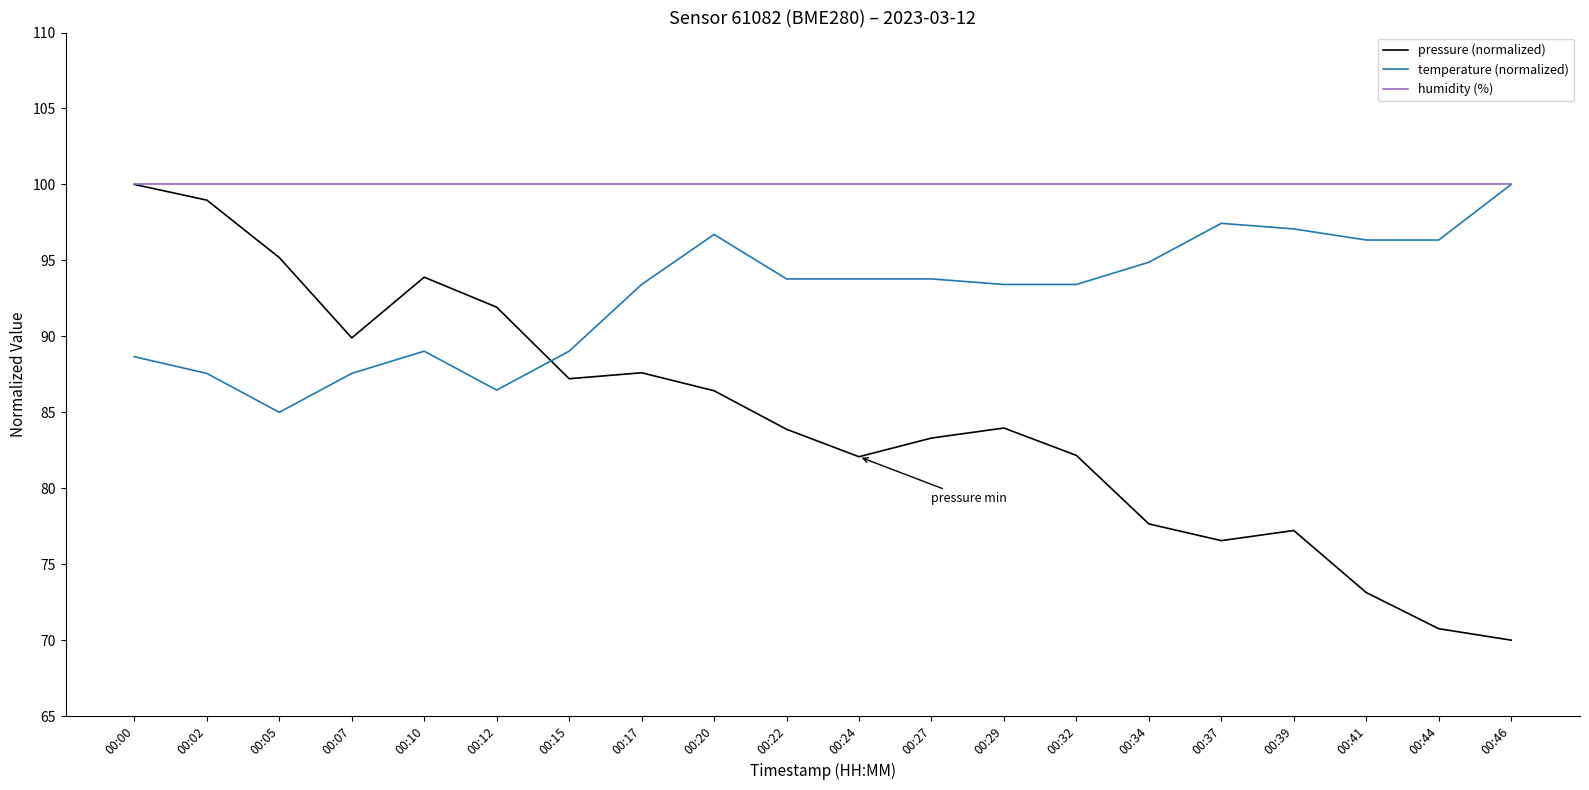

How many interior local valleys does the pressure (normalized) series have?

4